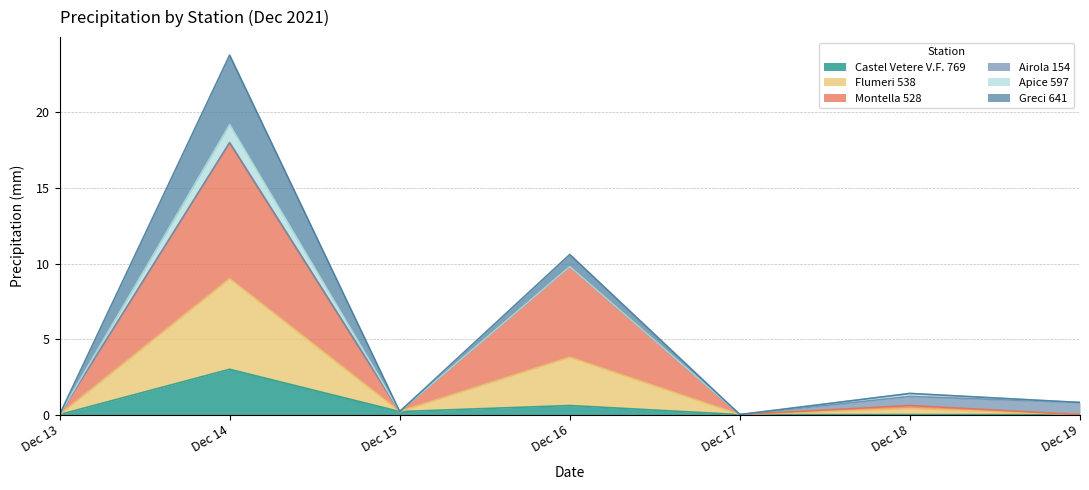

Which series has the largest total across all categories?

Montella 528